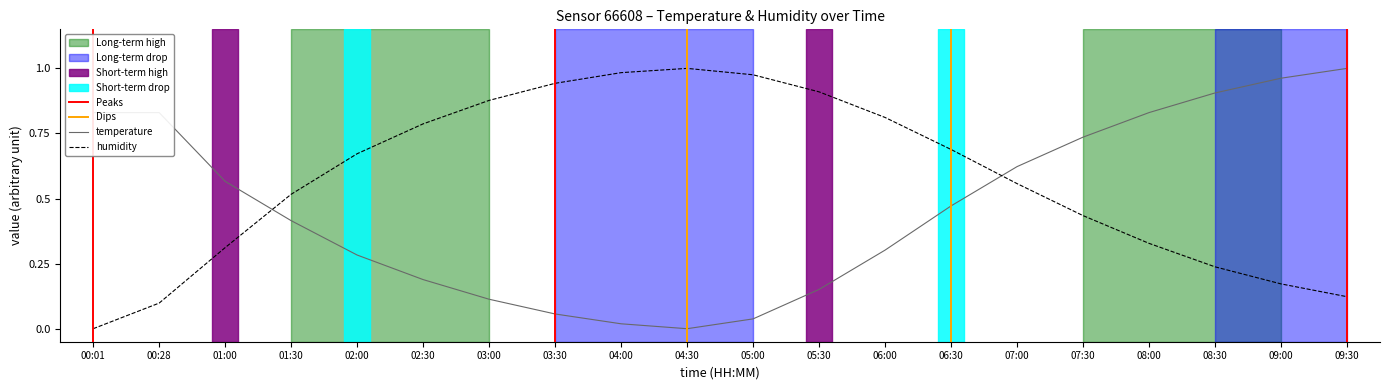

List the series in order of their peak value, lowest first.

temperature, humidity